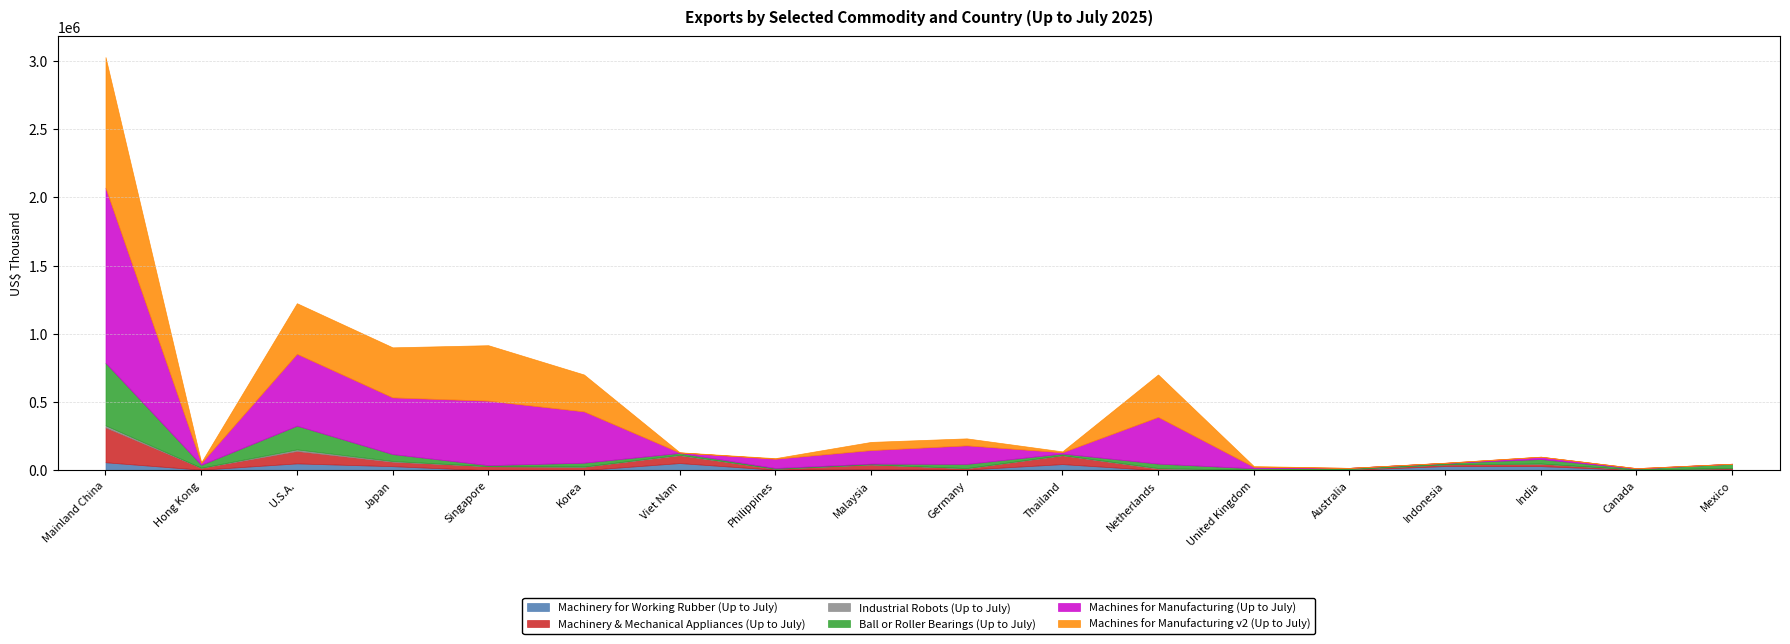

True or false: Machinery for Working Rubber (Up to July) has more than 1 interior local peaks.

True